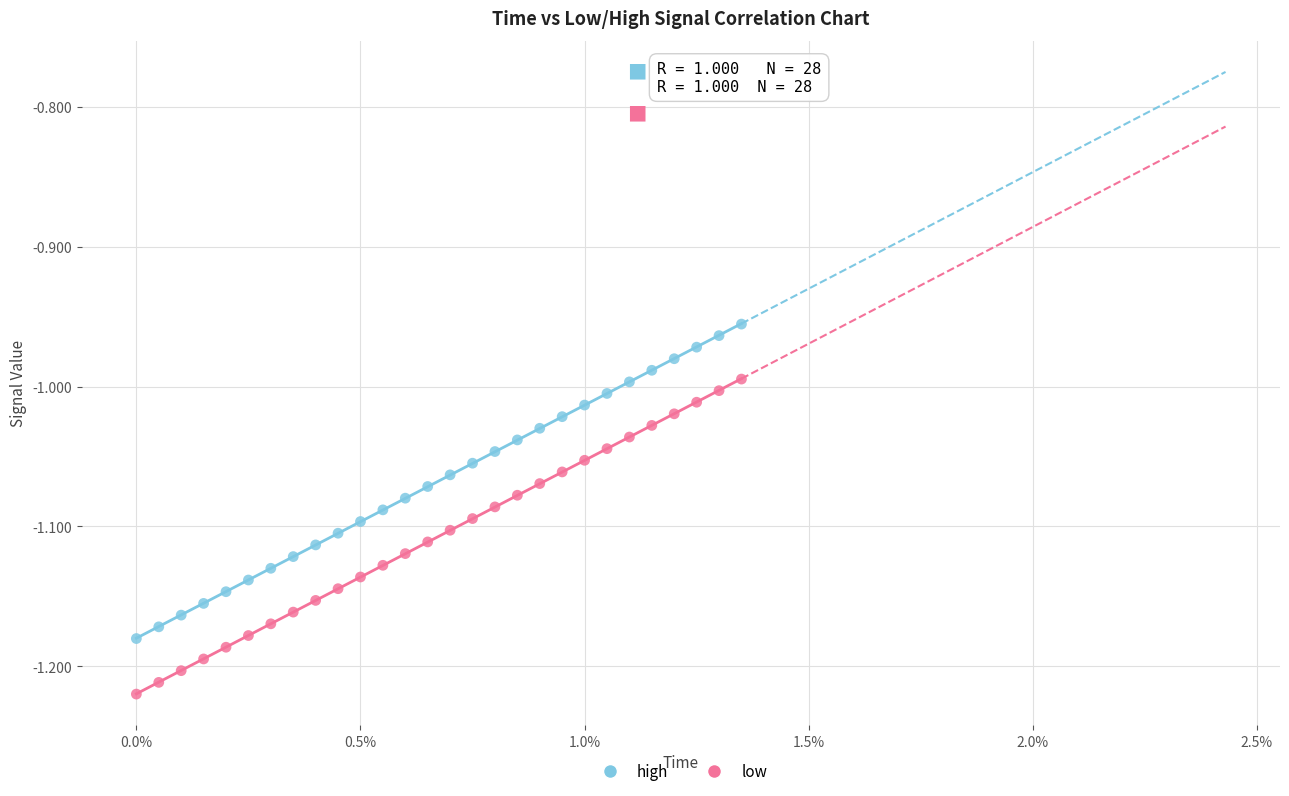

Which series contains the lowest Y value?

low